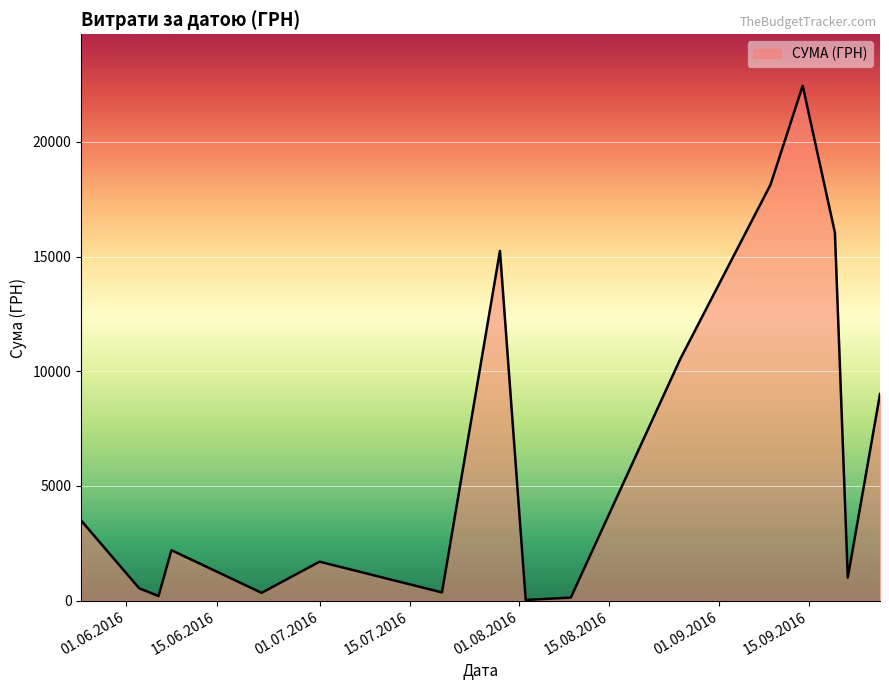

What is the difference between the maximum and minimum values?

22405.5